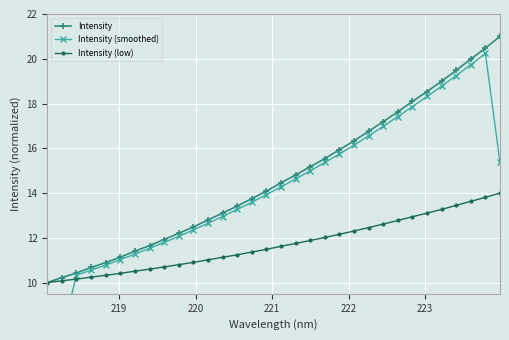

What is the average value of the Intensity series?

14.7